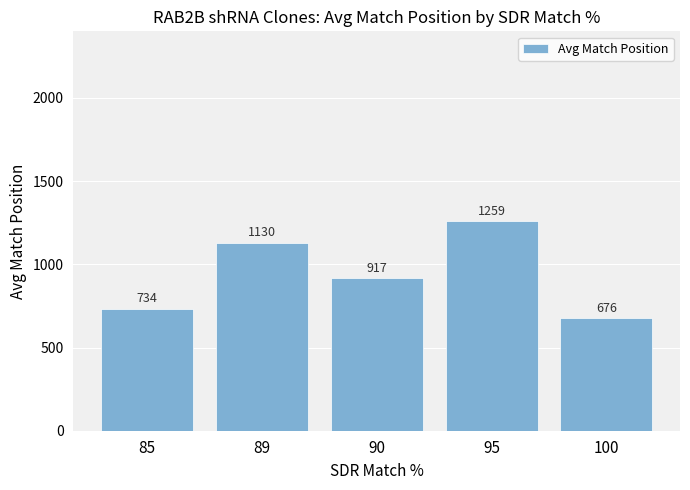

Between 90 and 95, which is larger?

95